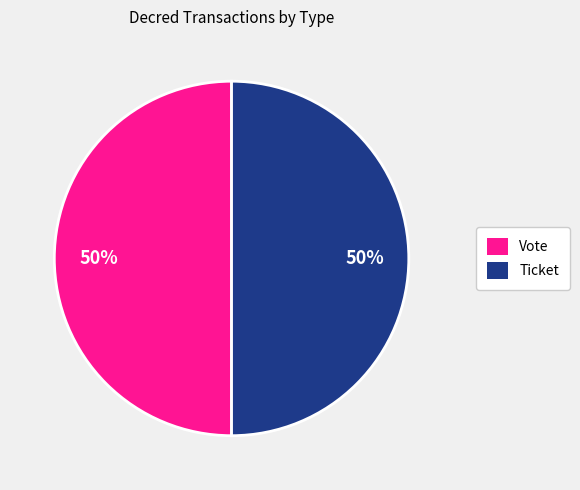

How many slices are in this pie chart?

2